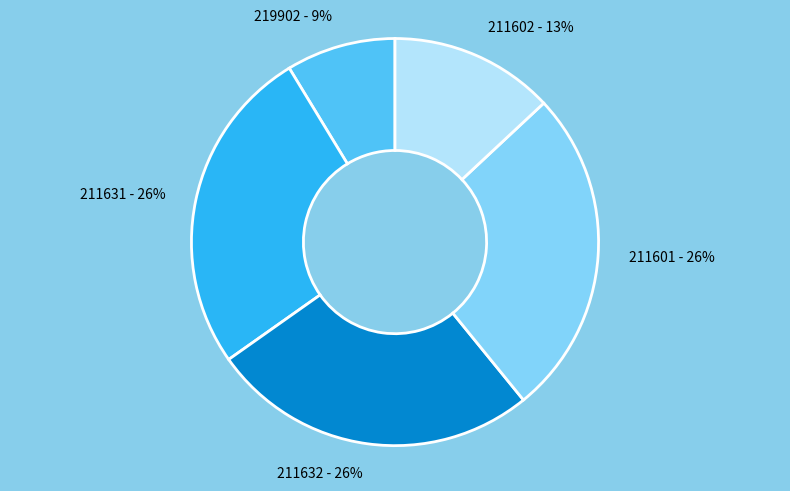

Do 211601 - 26% and 219902 - 9% together represent more than half of the pie?

No